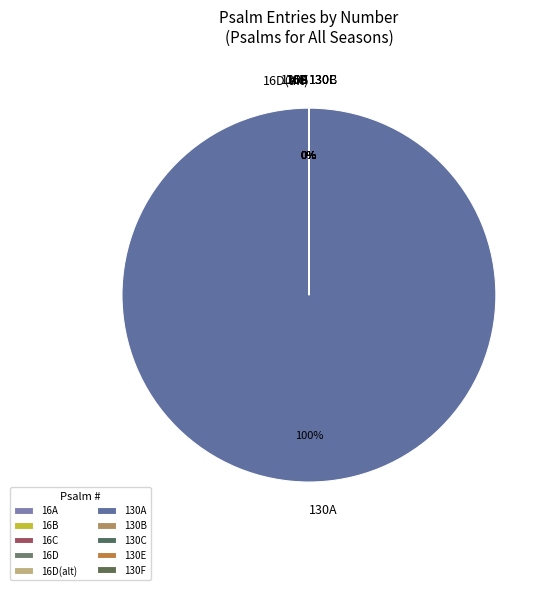

To the nearest percent, what is the difference between the largest and smallest slice percentages?

100%